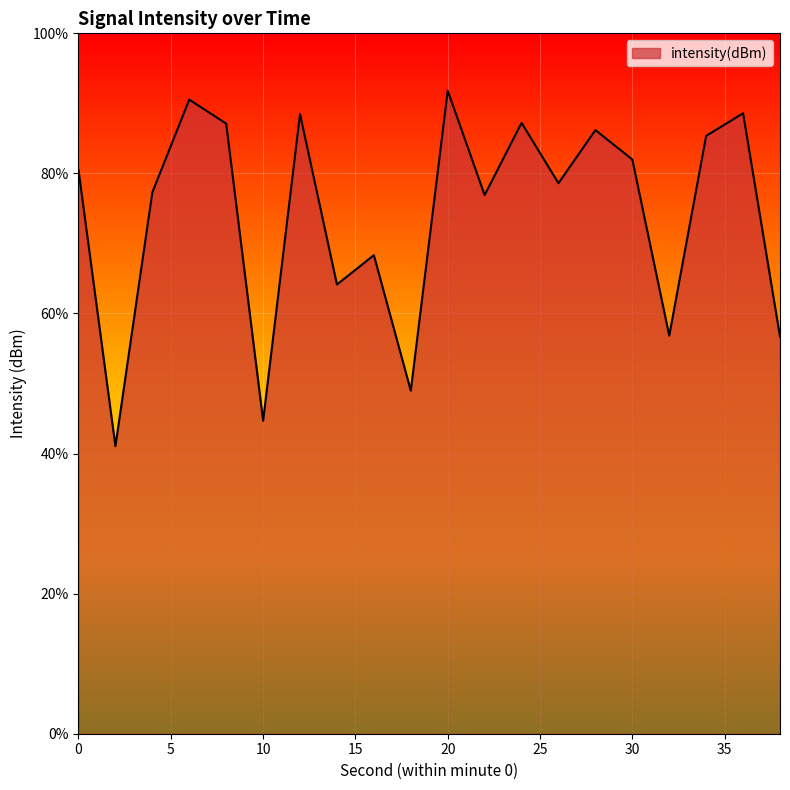

Which label corresponds to the largest value in the chart?

20